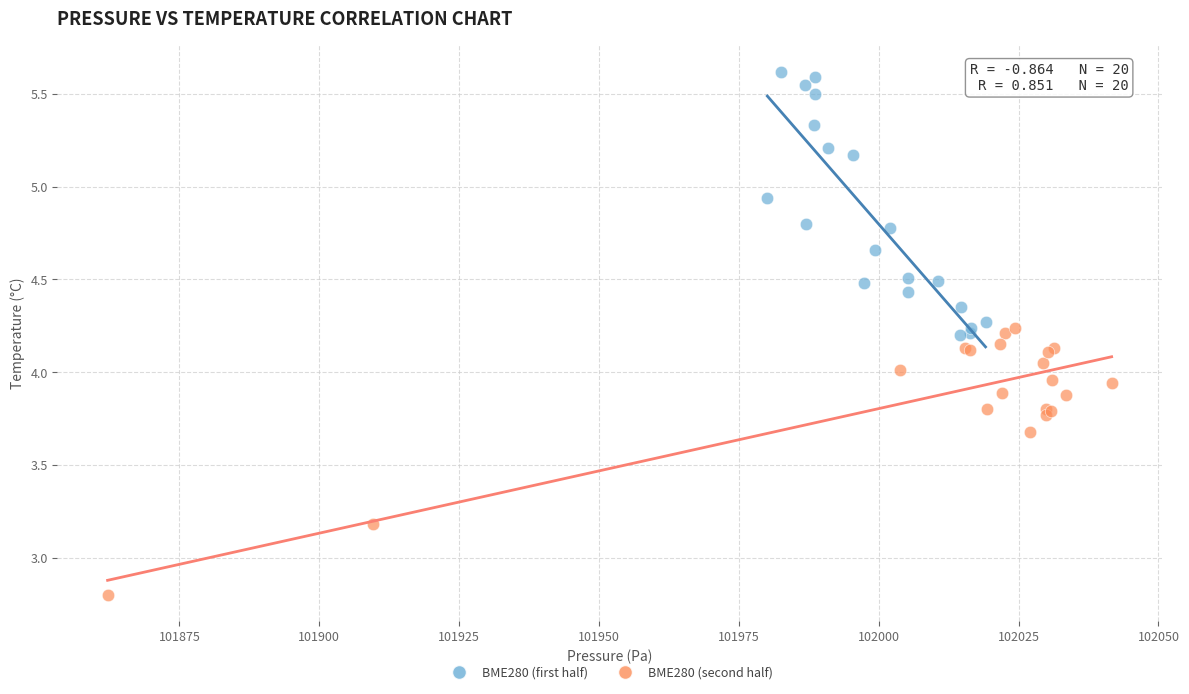

Which series contains the highest Y value?

BME280 (first half)